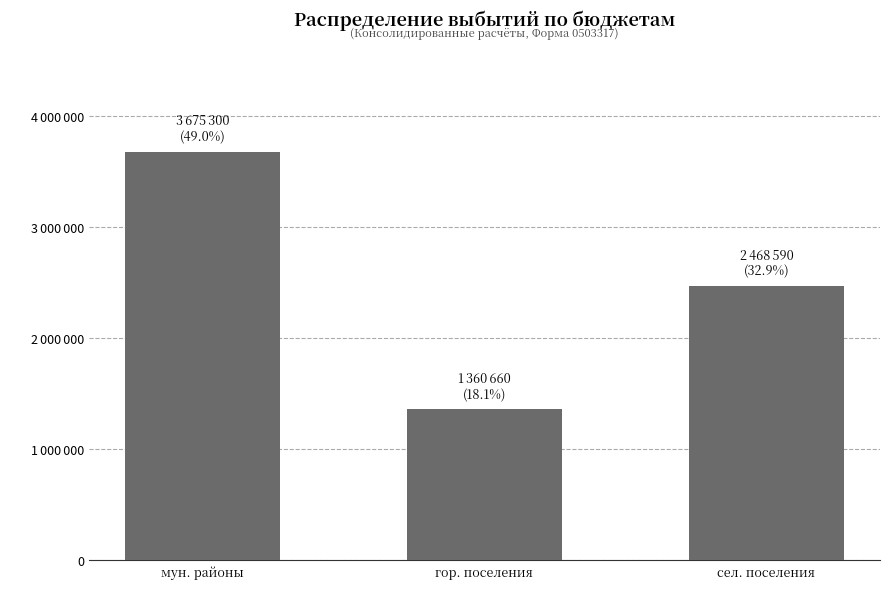

How many values are between 1360660 and 3675300?

3